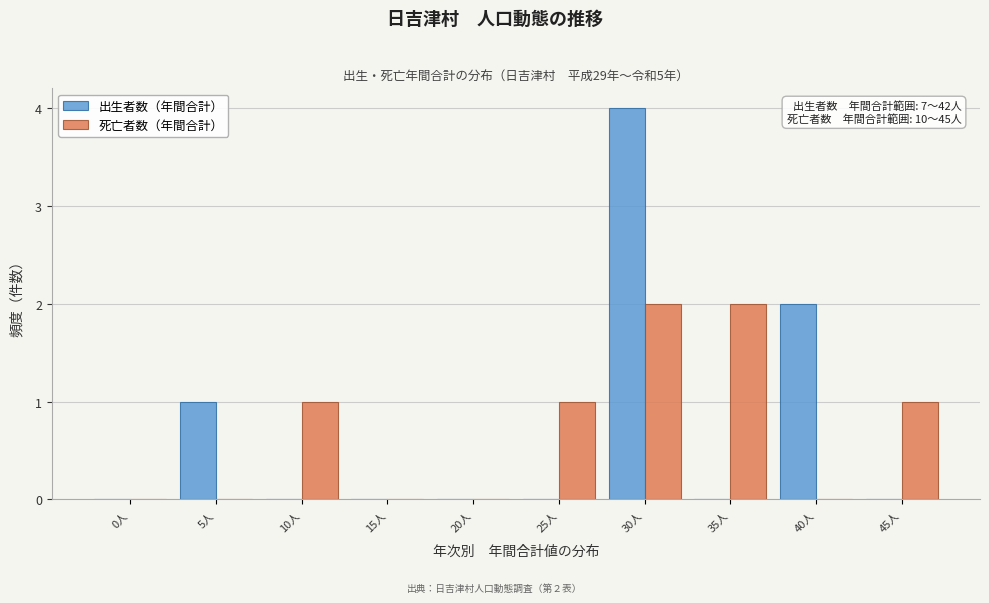

Reading right to left, extract all data points from this chart.

出生者数（年間合計）: 45人=0	40人=2	35人=0	30人=4	25人=0	20人=0	15人=0	10人=0	5人=1	0人=0
死亡者数（年間合計）: 45人=1	40人=0	35人=2	30人=2	25人=1	20人=0	15人=0	10人=1	5人=0	0人=0